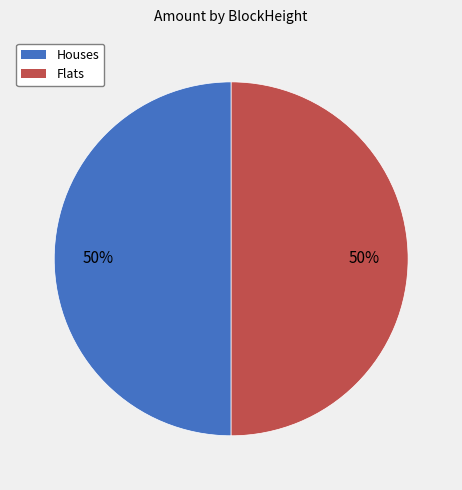

Count the number of slices in the pie.

2